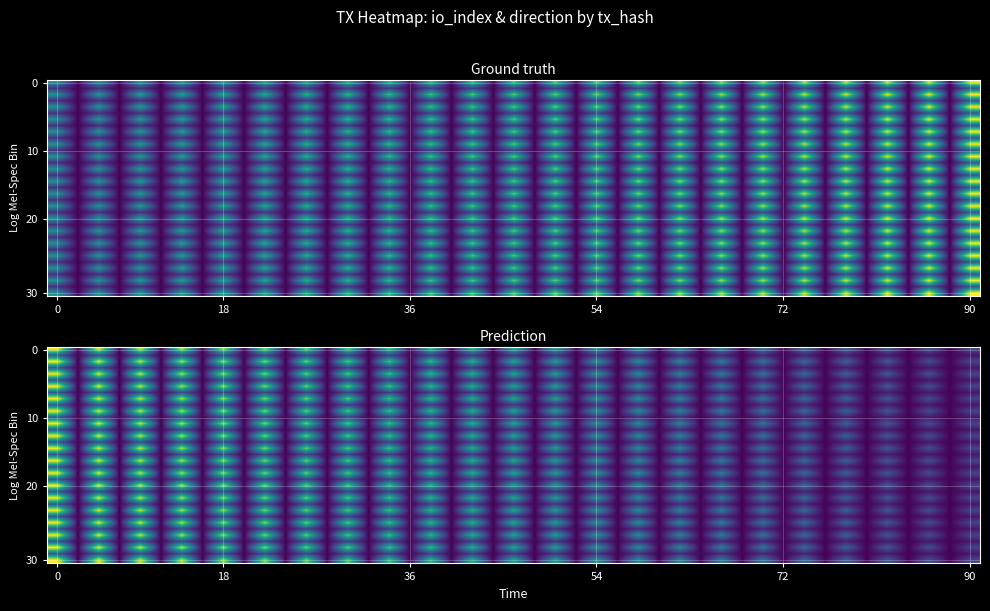

What is the difference between the maximum and minimum values in the tx1 series?

127